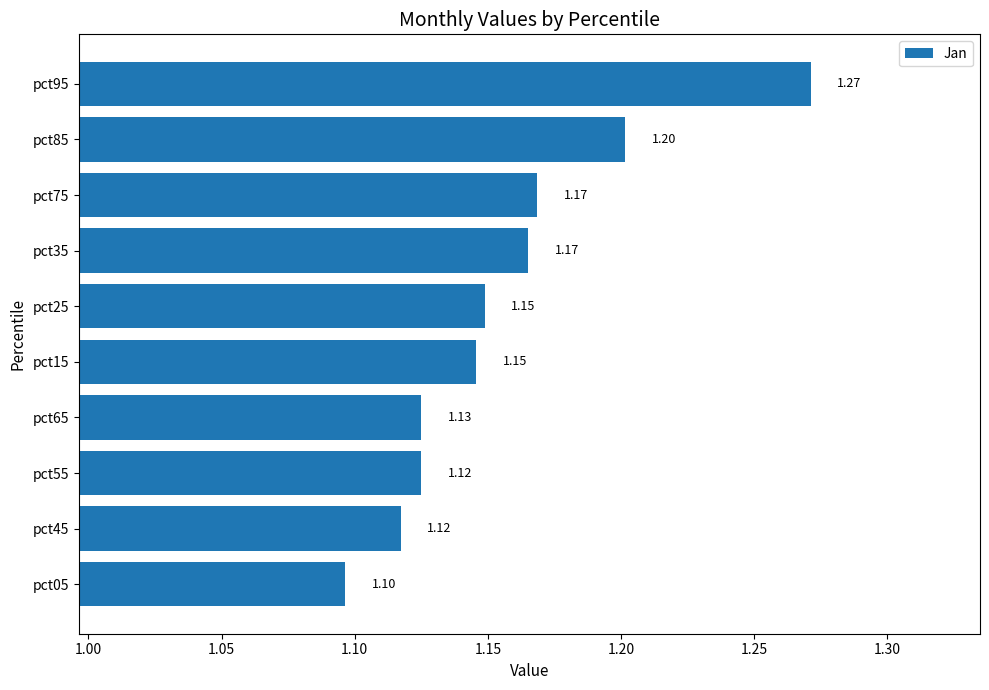

What is the average value?

1.2